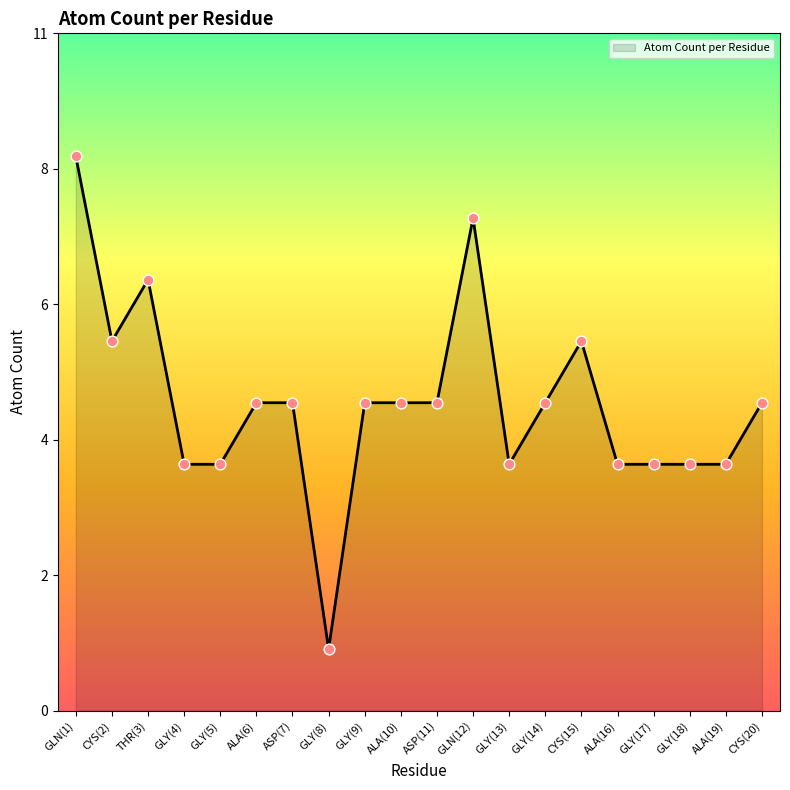

What is the ratio of the value at ALA(16) to the value at CYS(2)?

0.7